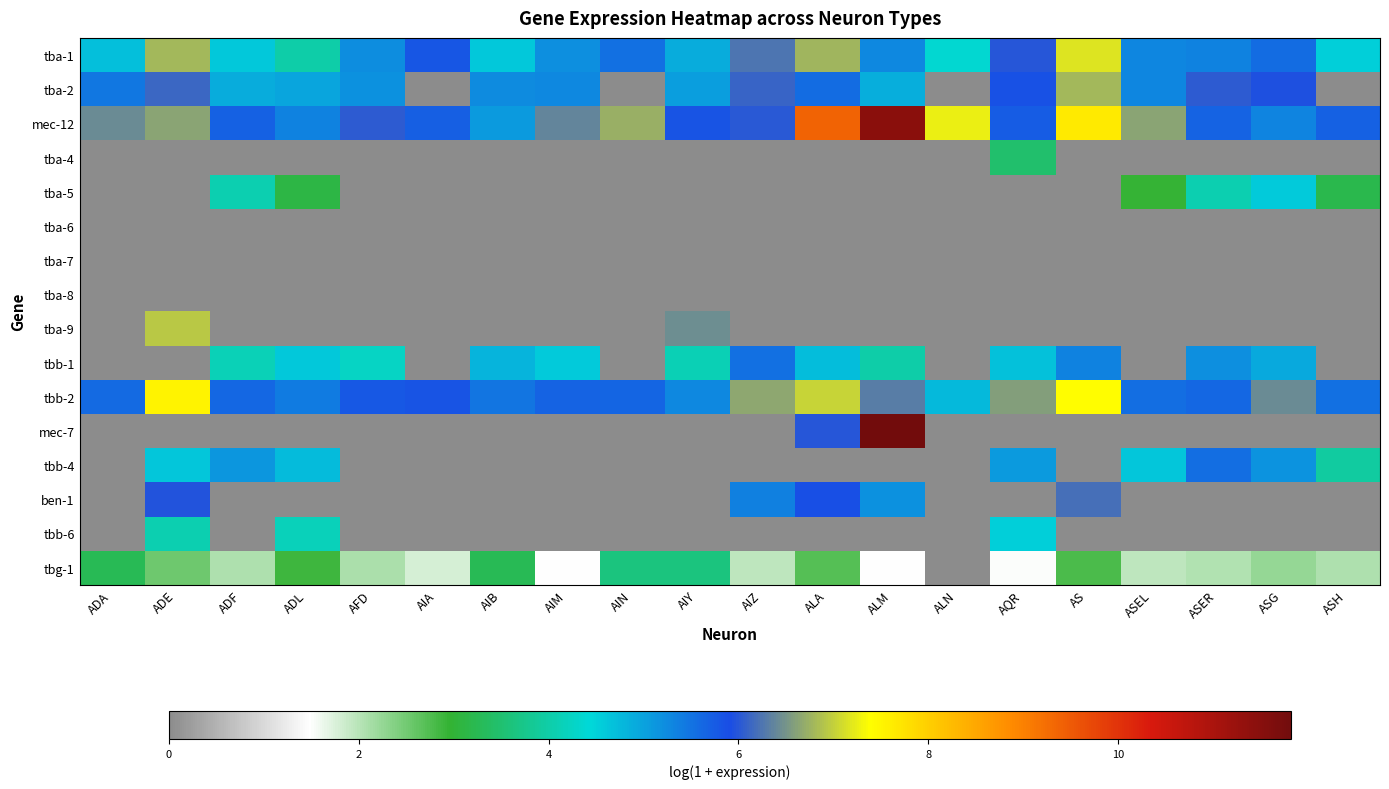

What is the difference between the highest and lowest values at AIA?

5.8